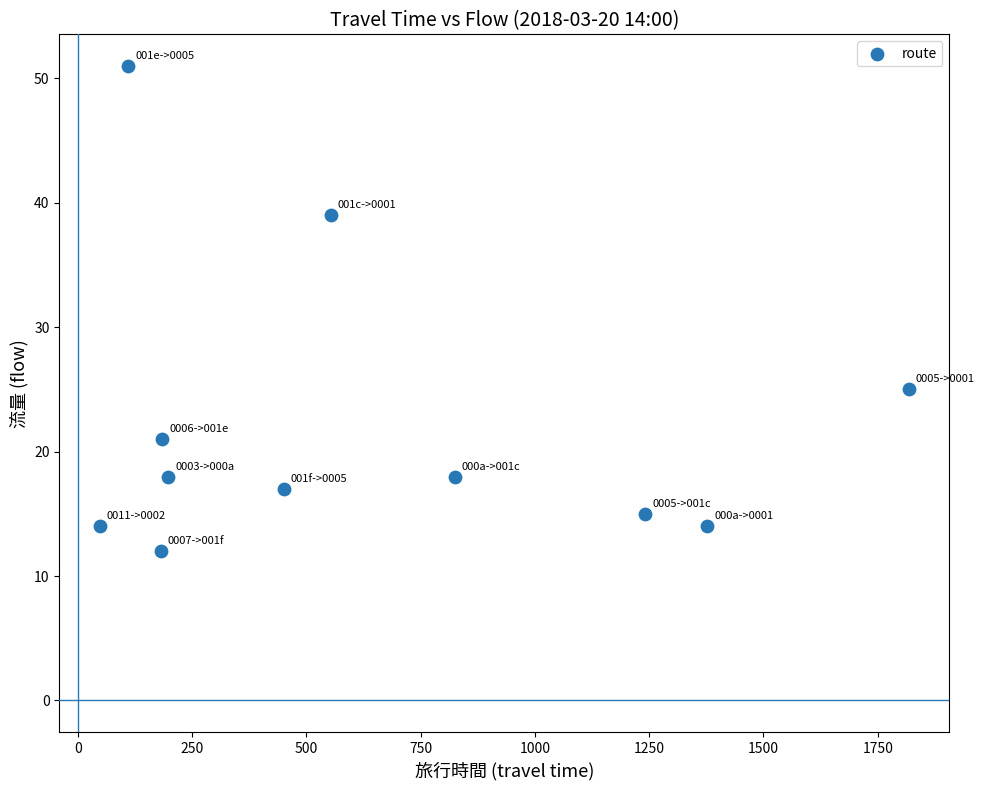

What is the range of X values (max minus min)?

1770